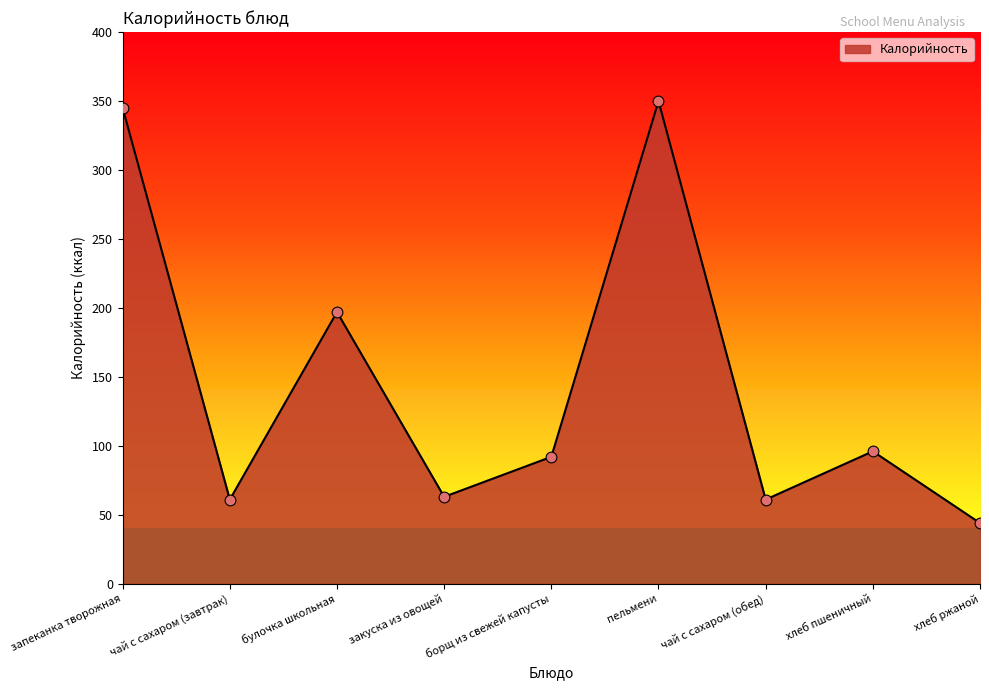

Which has a higher value, закуска из овощей or хлеб ржаной?

закуска из овощей